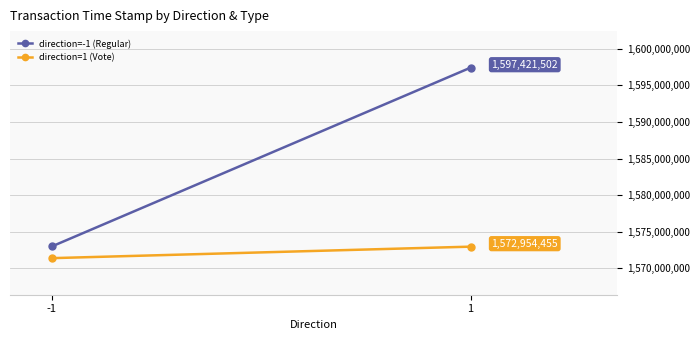

What is the sum of all direction=-1 (Regular) values?

3170408653